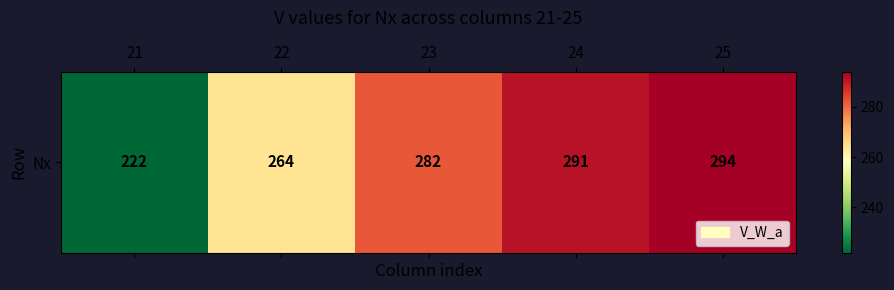

Rank the categories by value from lowest to highest.

21, 22, 23, 24, 25